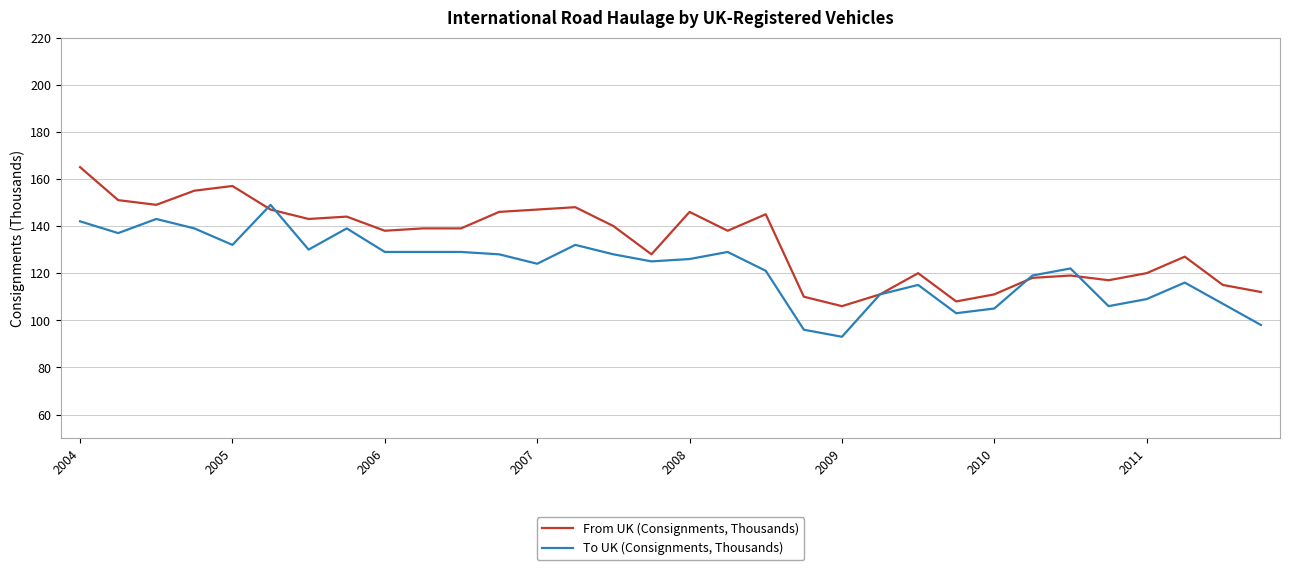

Which series has the largest total across all categories?

From UK (Consignments, Thousands)